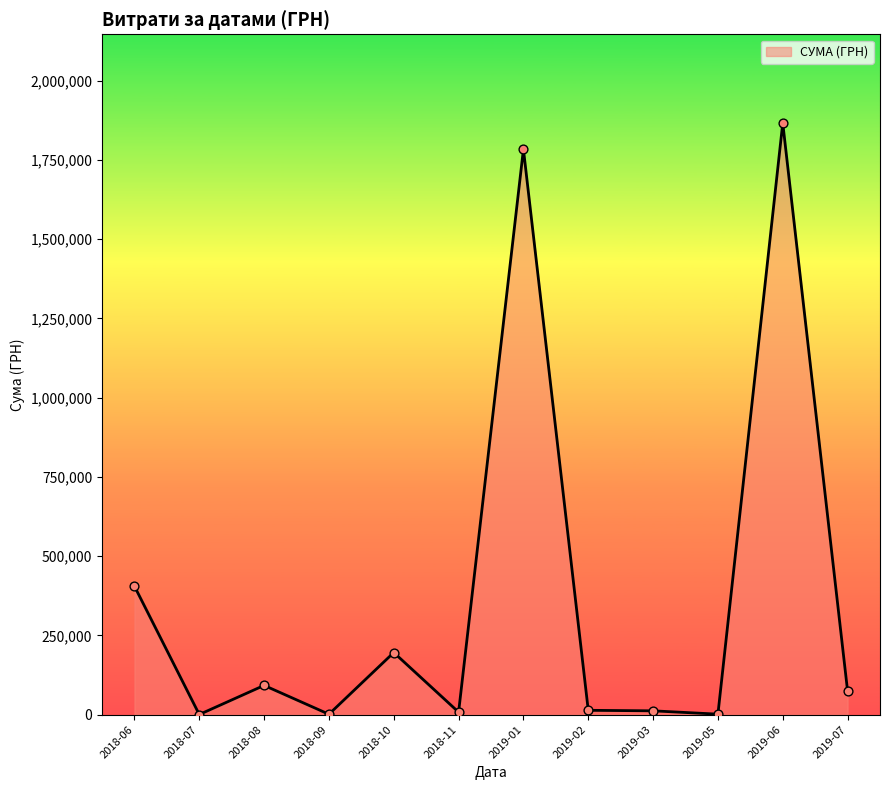

Which has a higher value, 2019-03 or 2019-06?

2019-06